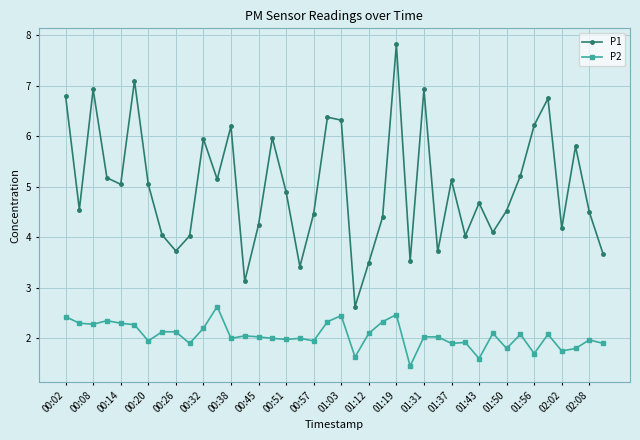

How many values in the P1 series are below 4?

8